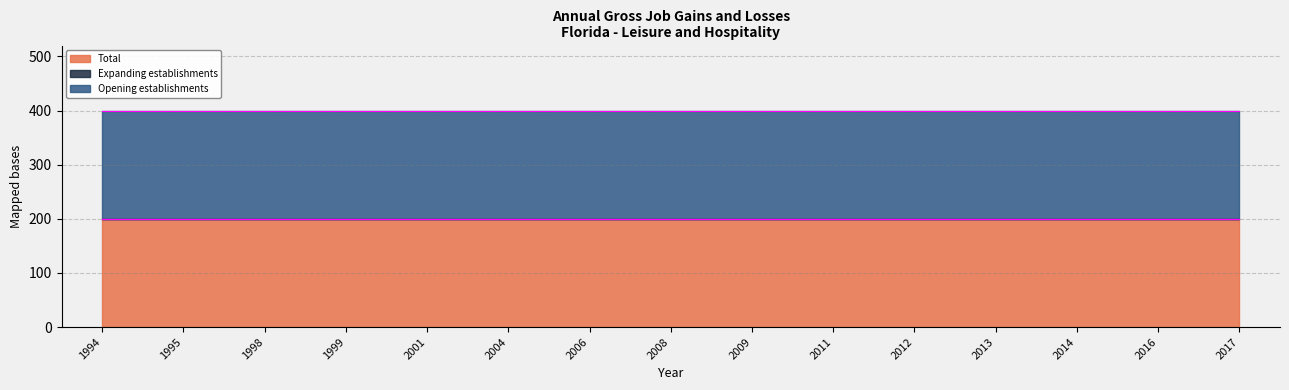

At how many categories does at least one series exceed 17?

15